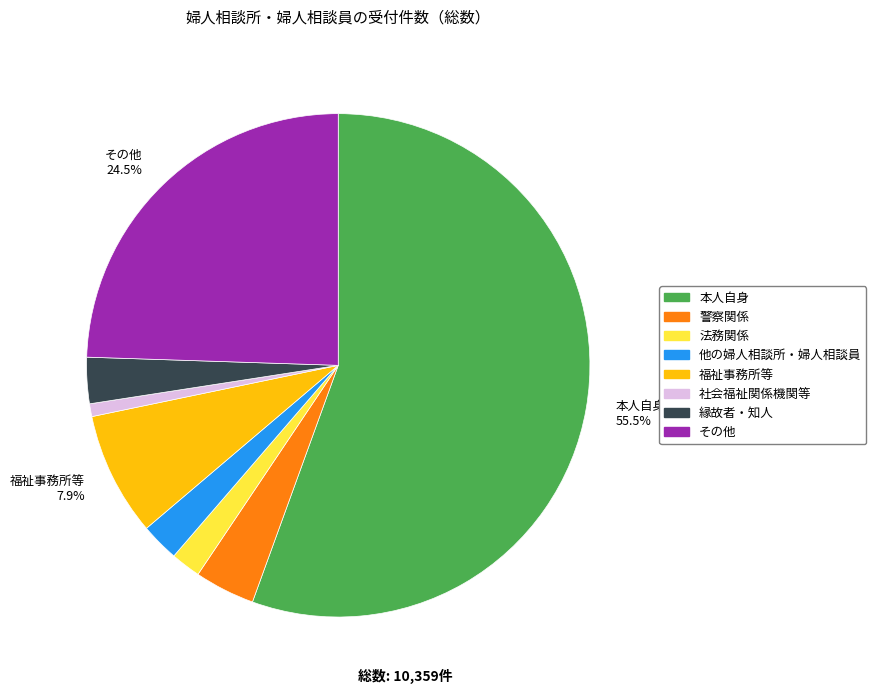

Is there a majority slice in this chart?

Yes